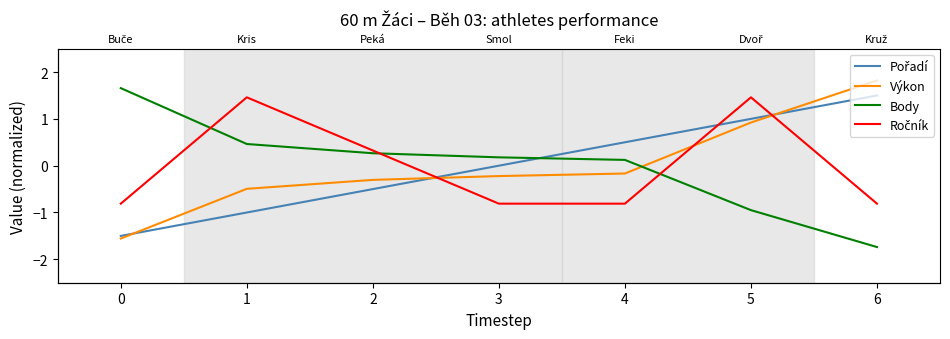

Reading right to left, what are all the values shown in this chart?

Pořadí: 1.5	1.0	0.5	0.0	-0.5	-1.0	-1.5
Výkon: 1.8	0.9	-0.2	-0.2	-0.3	-0.5	-1.6
Body: -1.7	-0.9	0.1	0.2	0.3	0.5	1.7
Ročník: -0.8	1.5	-0.8	-0.8	0.3	1.5	-0.8